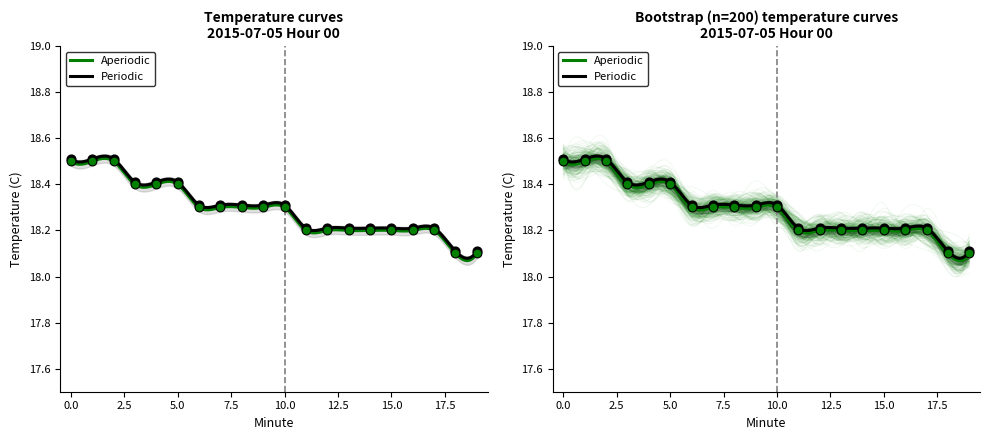

Between 11 and 14, which is larger?

11